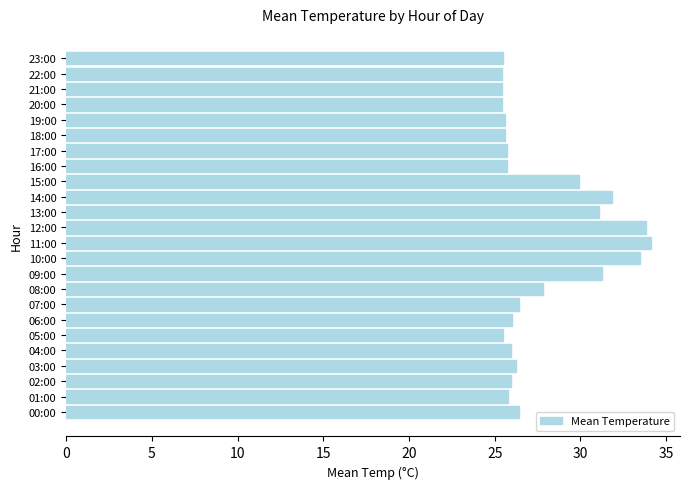

Between 03:00 and 10:00, which is larger?

10:00